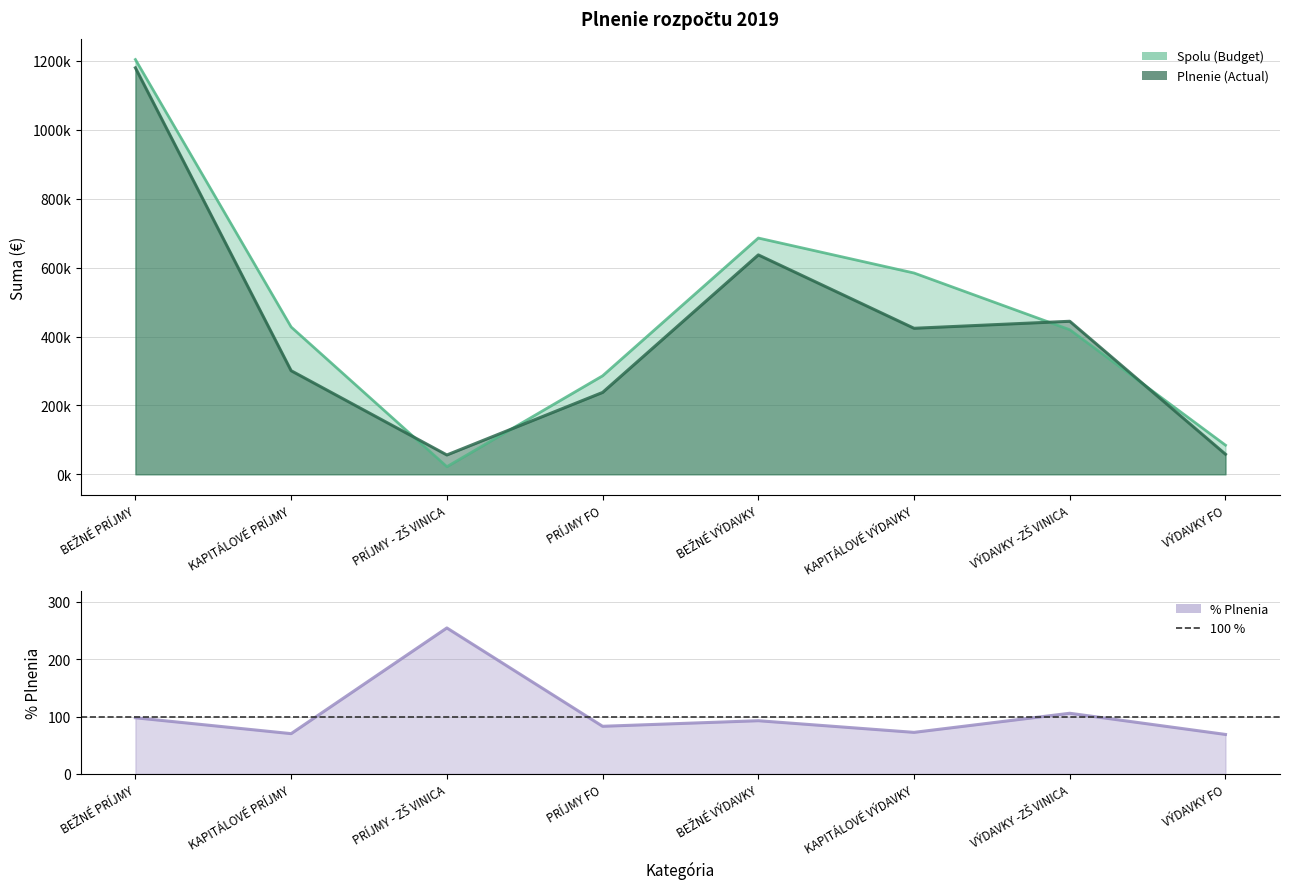

What is the sum of the % Plnenia values at BEŽNÉ VÝDAVKY and VÝDAVKY FO?

161.8